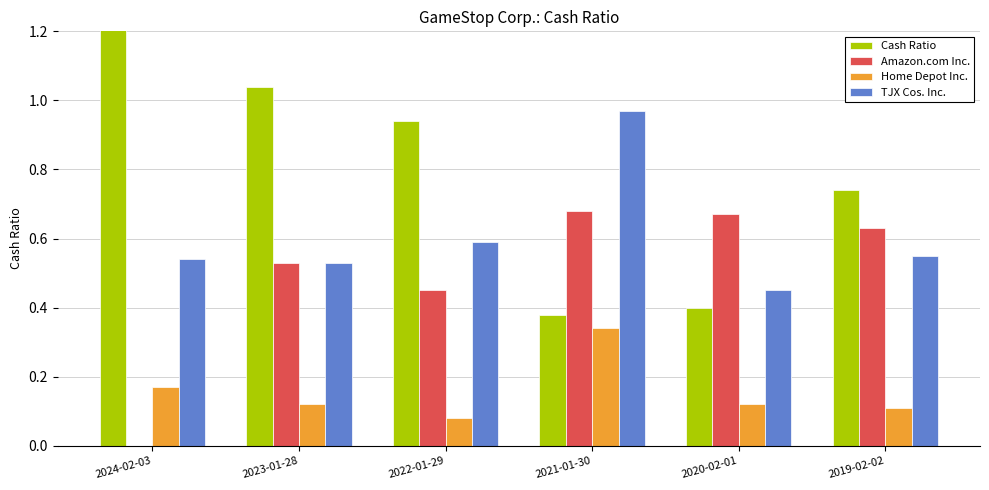

True or false: Cash Ratio has a value of 0.6 at 2020-02-01.

False